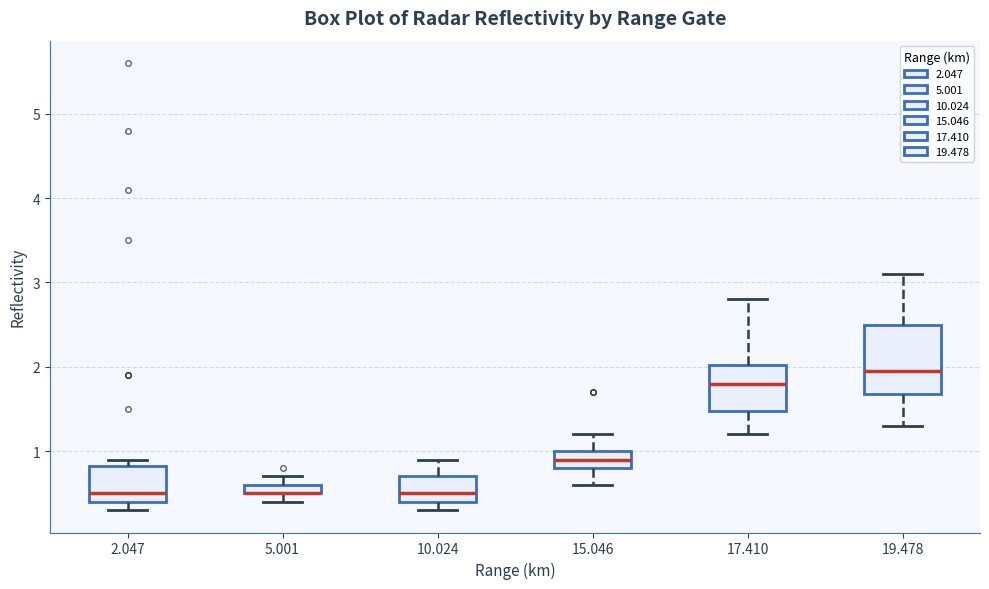

Where does the lower whisker of the box at x = 19.478 end on the y-axis? The values are not printed on the chart, so give them approximately, as read against the axis.

1.3